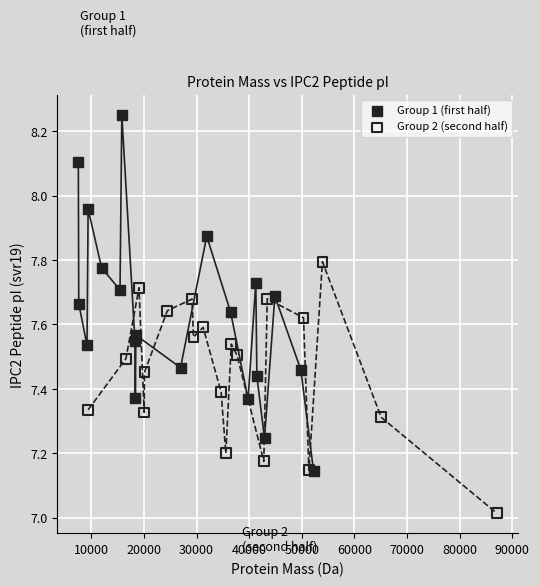

Which series contains the highest Y value?

Group 1 (first half)